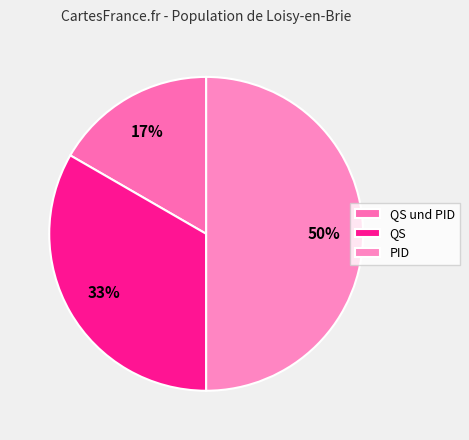

Does any single category account for the majority?

No